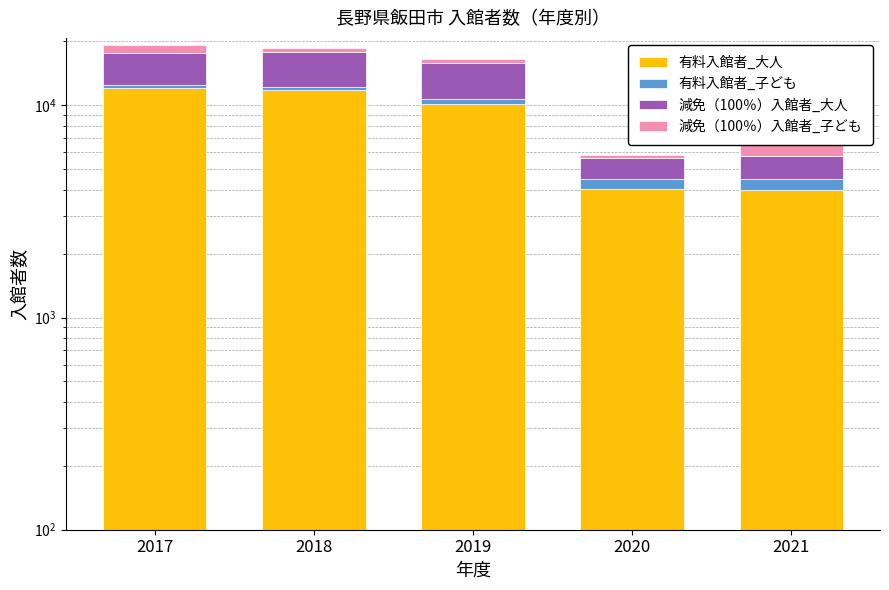

What is the maximum value for 減免（100％）入館者_大人?

5530